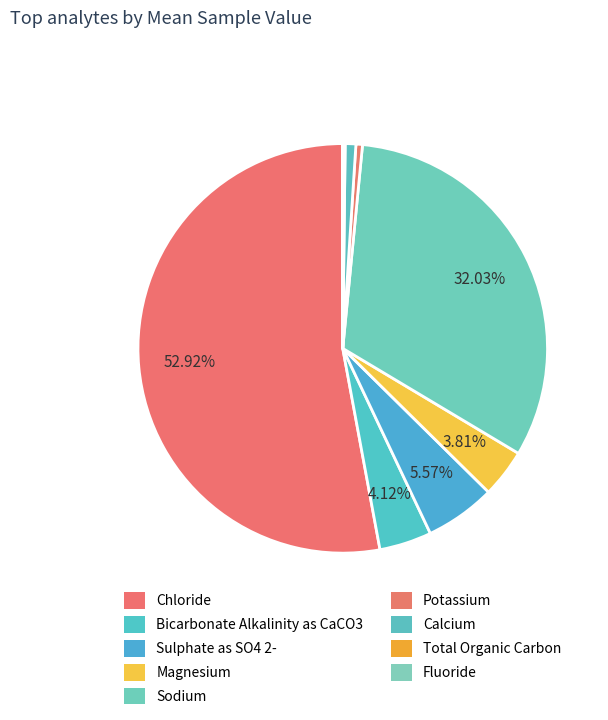

What is the total percentage of Potassium and Total Organic Carbon?

0.7%